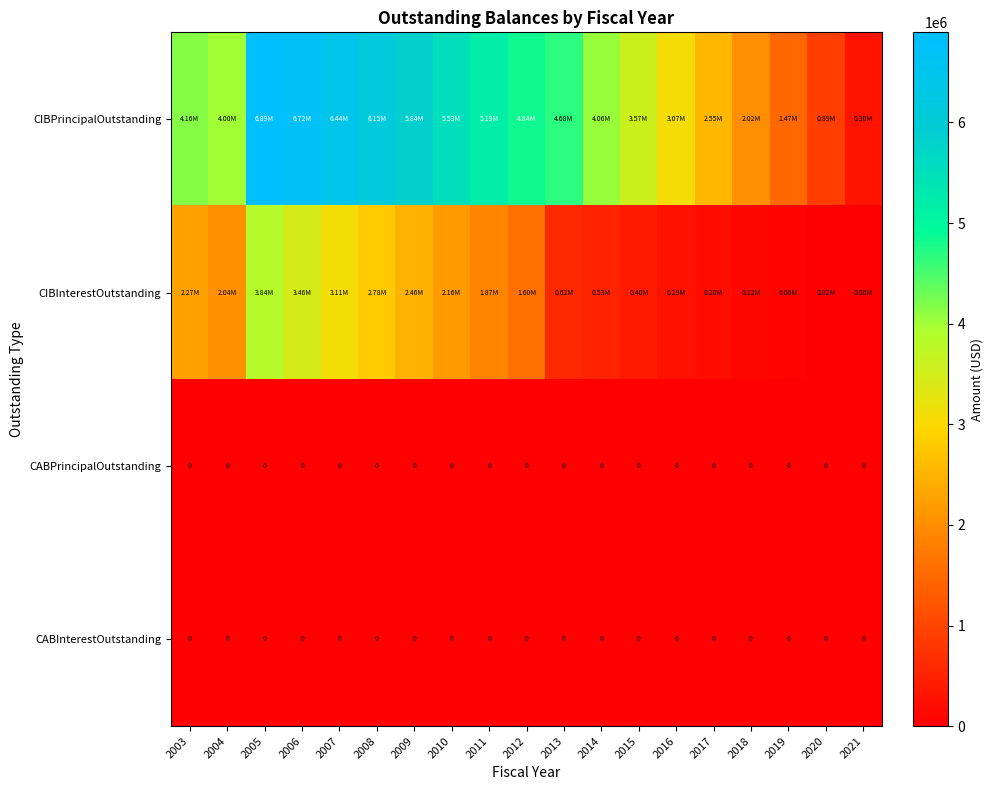

Which series has the largest total across all categories?

CIBPrincipalOutstanding